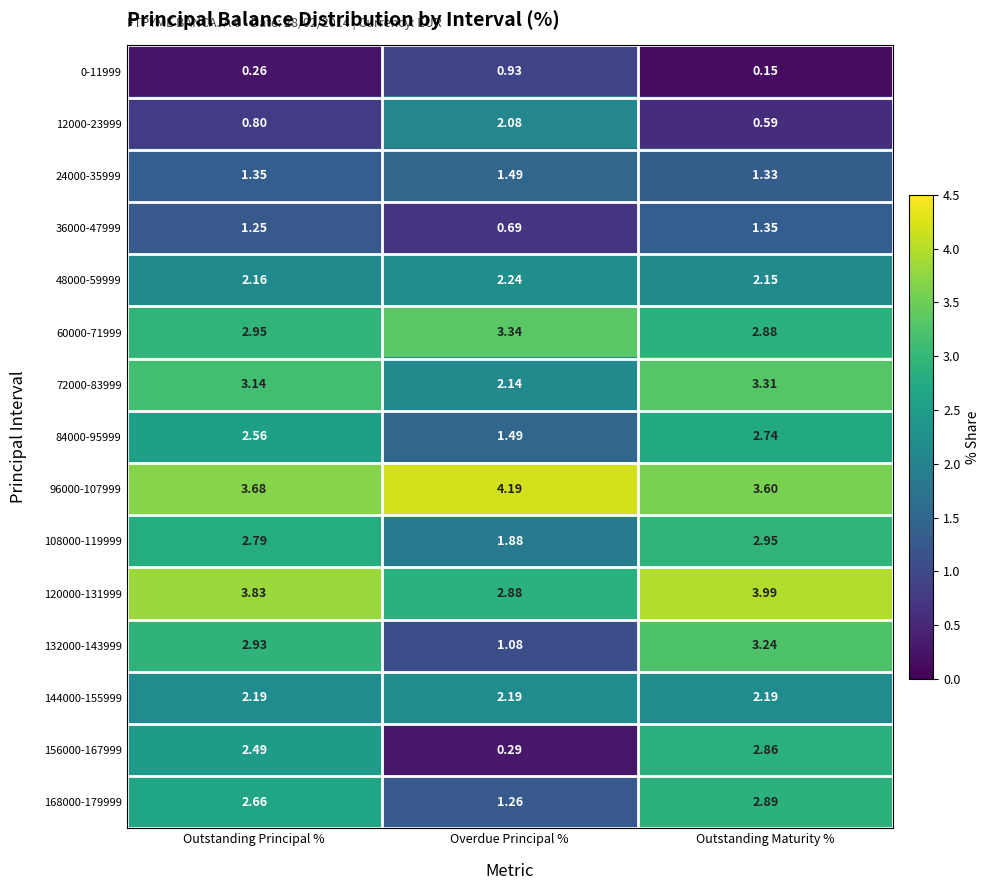

List the labels in order of 72000-83999 value, smallest first.

Overdue Principal %, Outstanding Principal %, Outstanding Maturity %